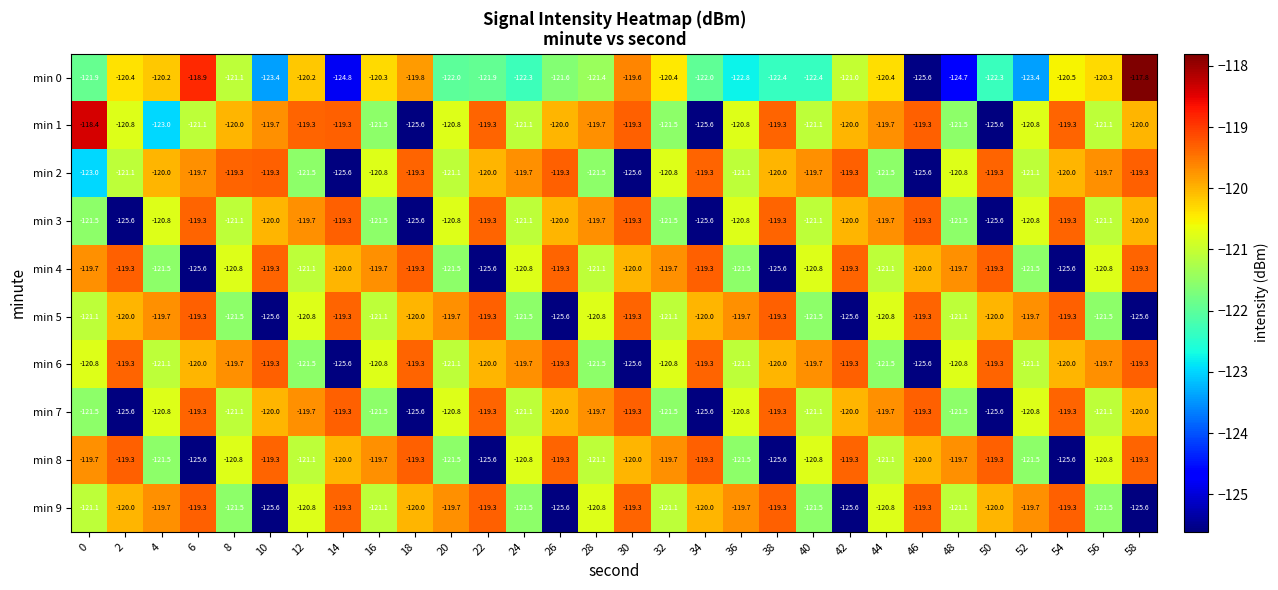

Count the number of data series in this chart.

10